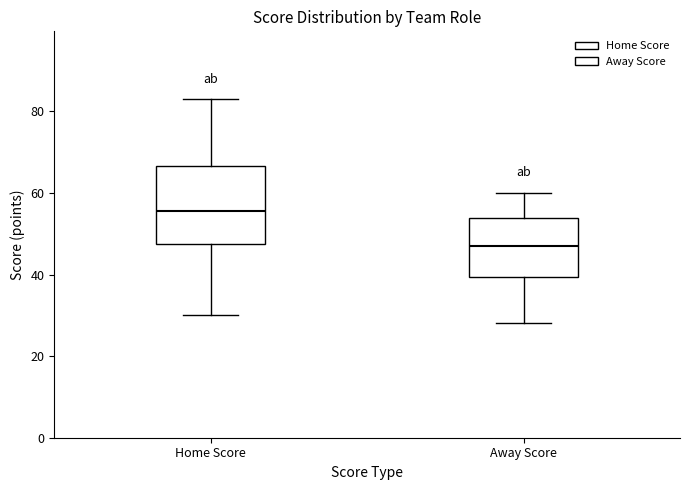

Reading left to right, transcribe this box plot: for each box, give where its median line is, the range the box spans, and where its two whiskers end, as read against the y-axis. The values are not printed on the chart, so give them approximately, as read against the axis.

Home Score: median 56, box 48 to 66, whiskers 30 to 84
Away Score: median 48, box 40 to 54, whiskers 28 to 60